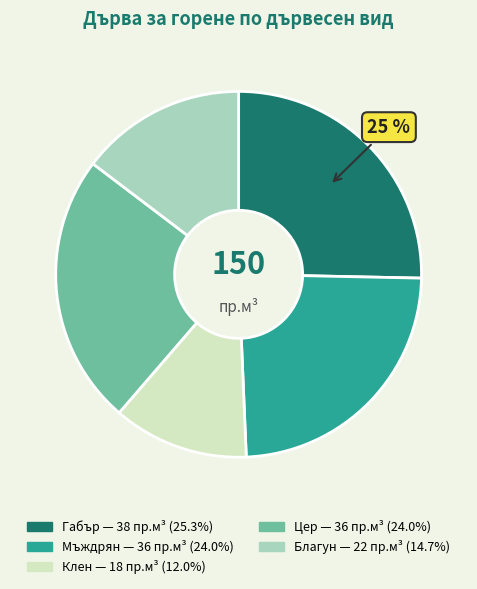

Count the number of slices in the pie.

5